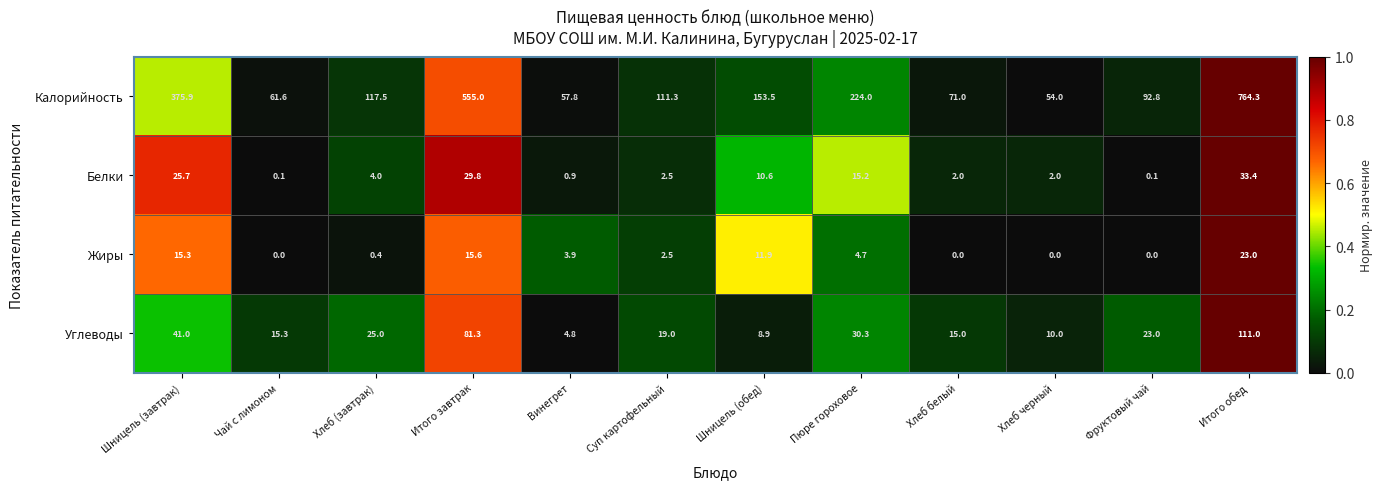

Is it true that Жиры equals 0.4 at Хлеб (завтрак)?

True